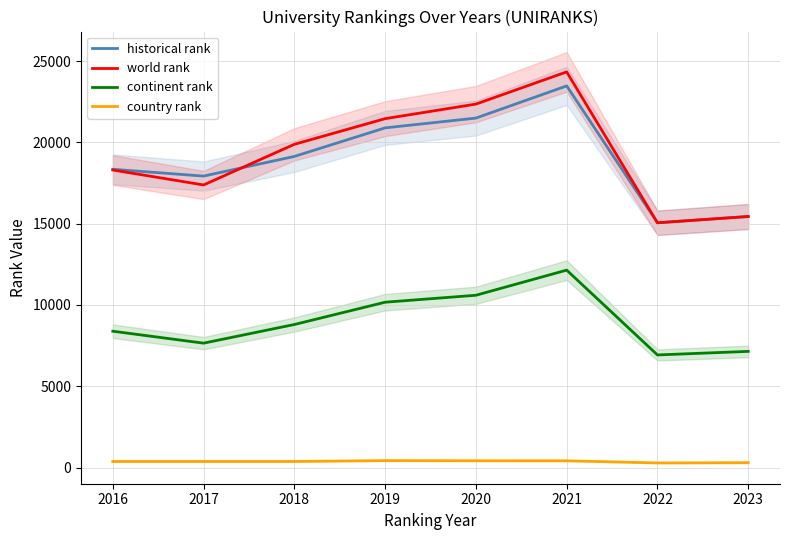

Reading left to right, what are all the values shown in this chart?

historical rank: 18343.5	17925.5	19134.0	20891.0	21493.0	23472.5	15054.0	15440.0
world rank: 18300.0	17379.0	19880.0	21457.0	22353.0	24334.0	15054.0	15440.0
continent rank: 8384.0	7650.0	8797.0	10168.0	10596.0	12142.0	6925.0	7144.0
country rank: 372.0	373.0	374.0	426.0	417.0	415.0	283.0	298.0